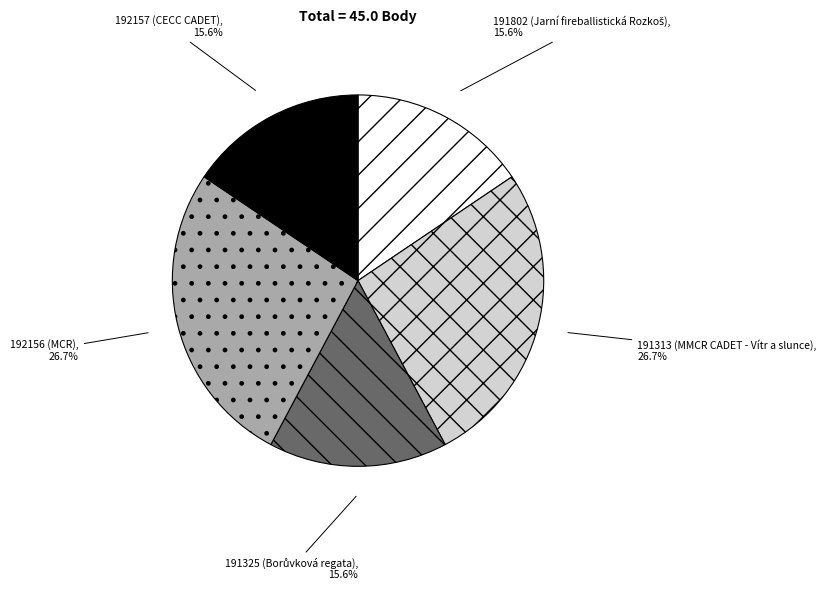

What percentage is the 192156 slice, to the nearest percent?

27%